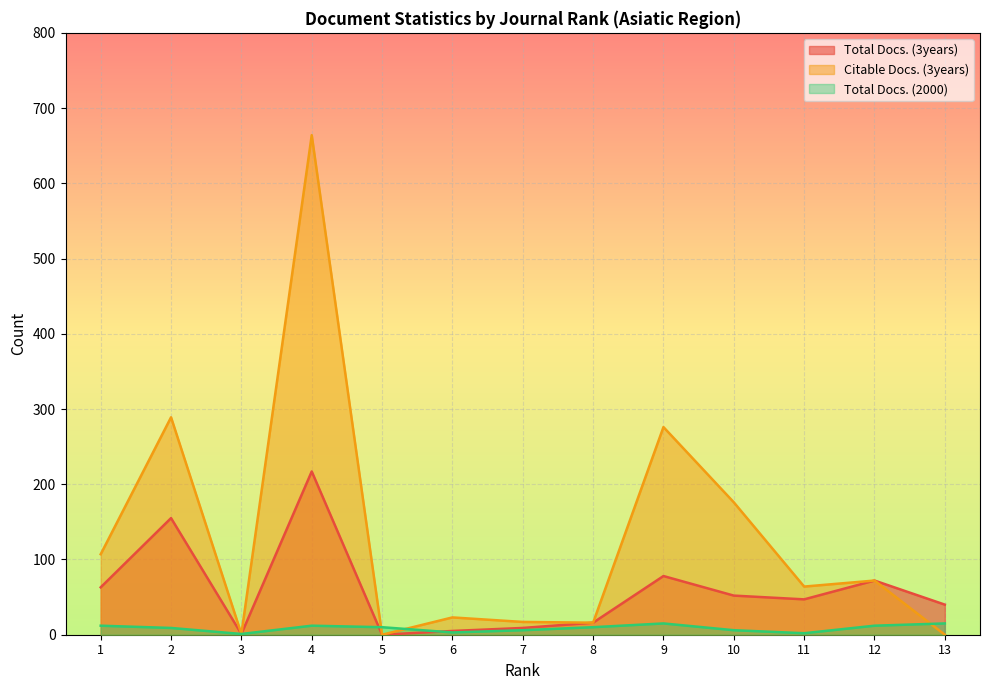

Where is the first local maximum for Total Docs. (2000)?

4